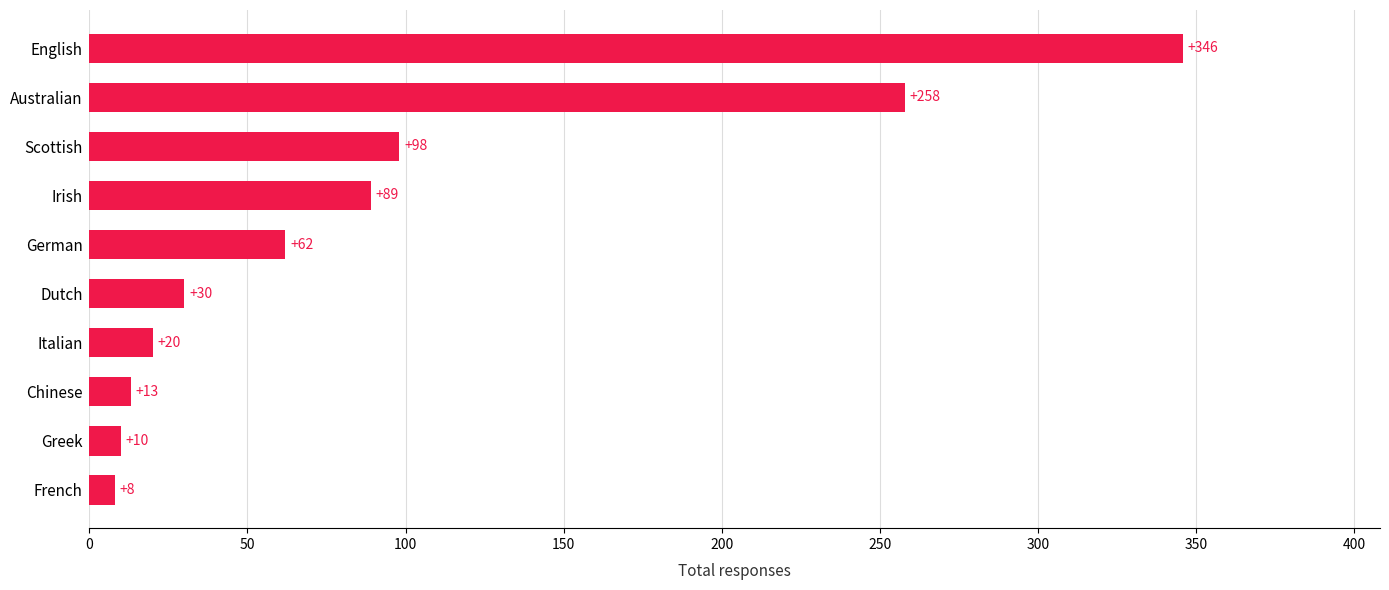

Reading top to bottom, list all the values displayed in this chart.

English=346	Australian=258	Scottish=98	Irish=89	German=62	Dutch=30	Italian=20	Chinese=13	Greek=10	French=8